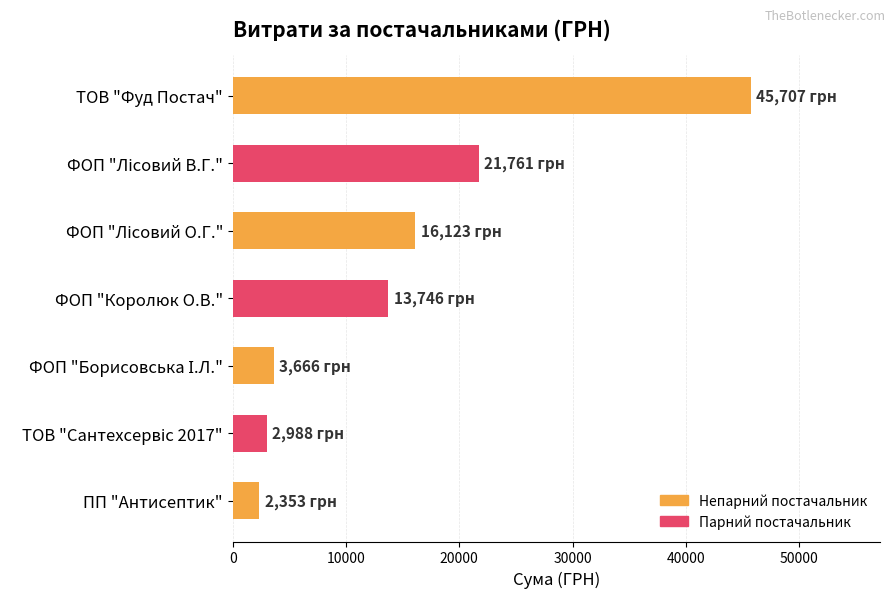

What is the difference between the maximum and second lowest values?

42718.6